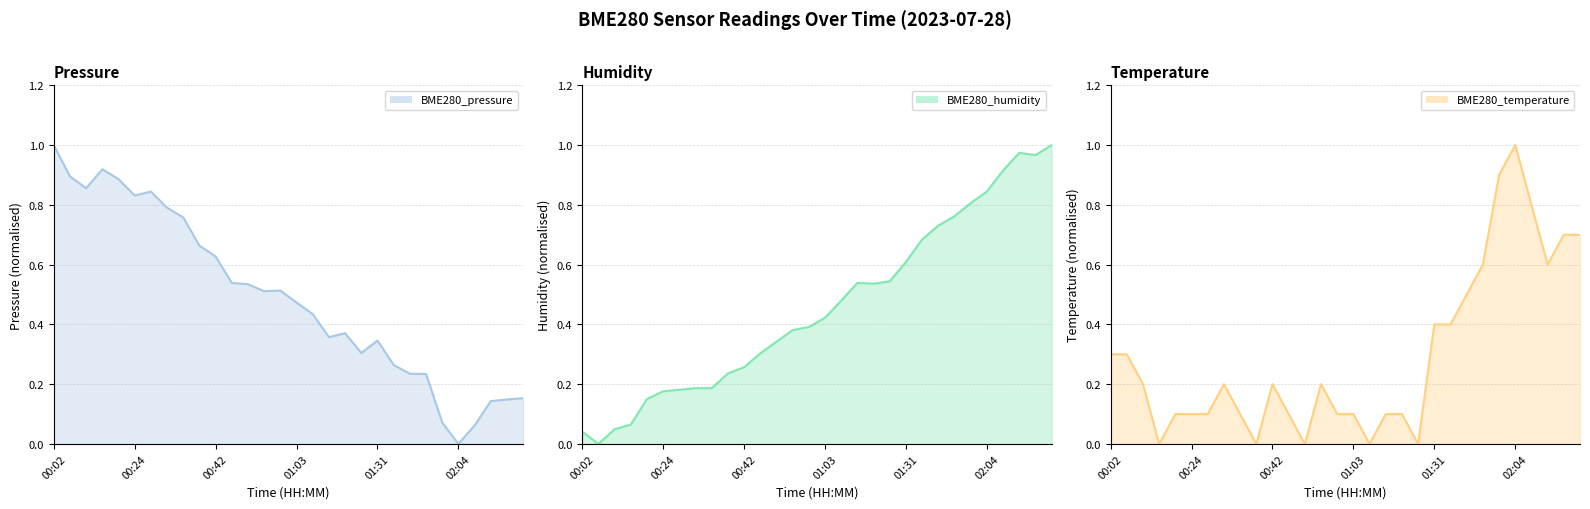

Which series changed the most between 7 and 26?

BME280_pressure line